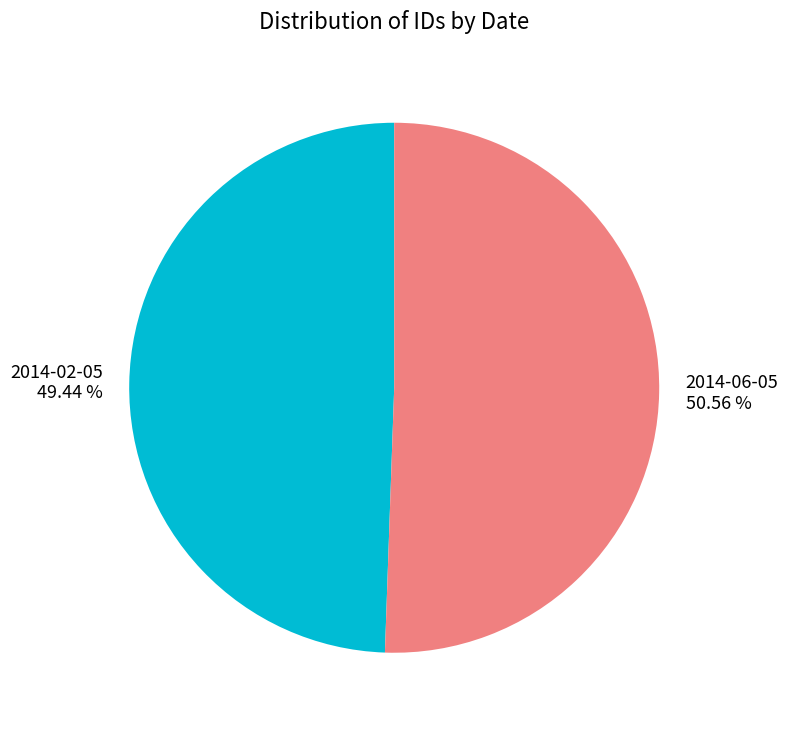

What is the total percentage of 2014-06-05 and 2014-02-05?

100.0%